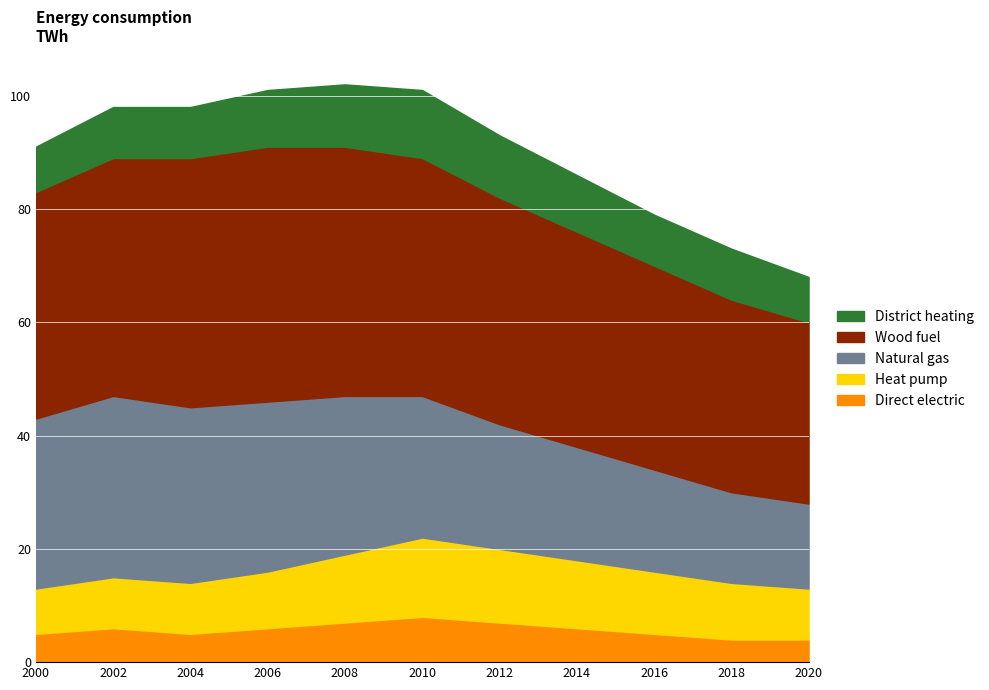

True or false: Natural gas and Wood fuel cross at least once.

False